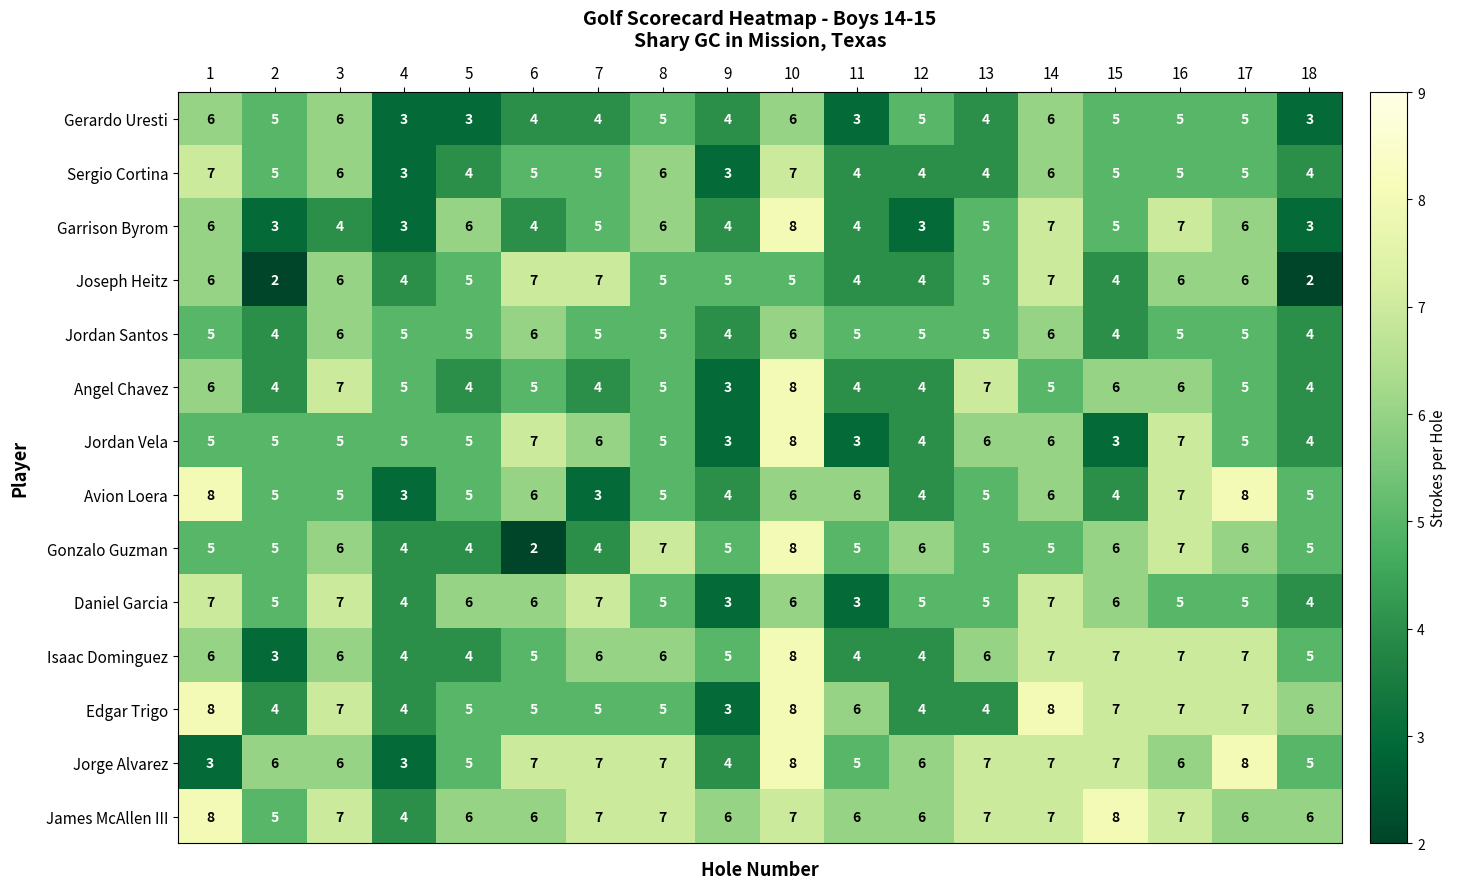

What value does the Gerardo Uresti series have at 18?

3